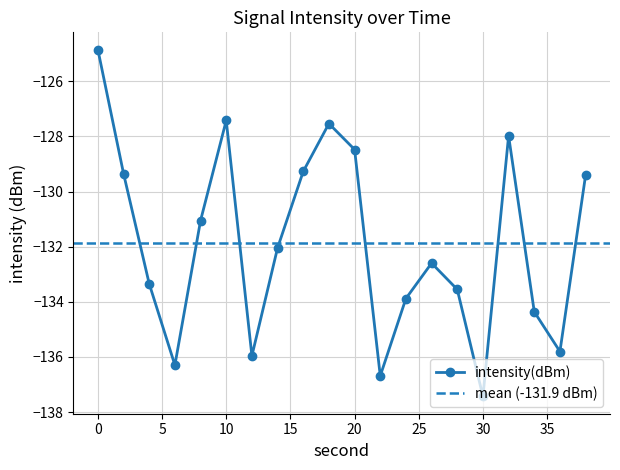

What is the value of the 7th point from the left?

-136.0